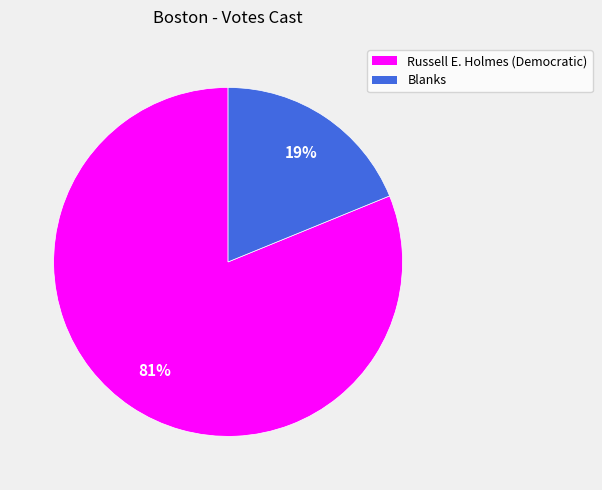

To the nearest percent, what portion does Blanks represent?

19%